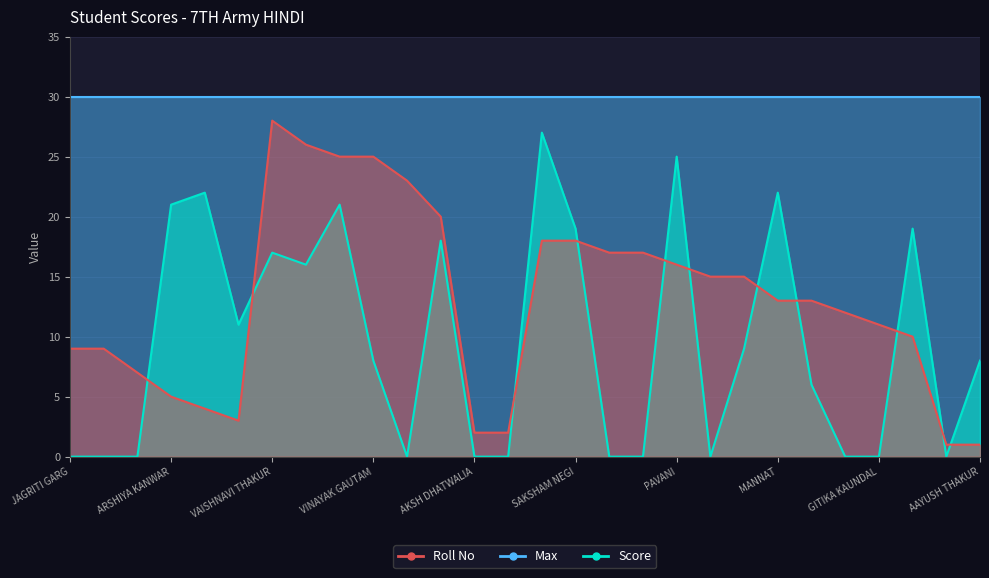

How many data points in Roll No are above 13?

13